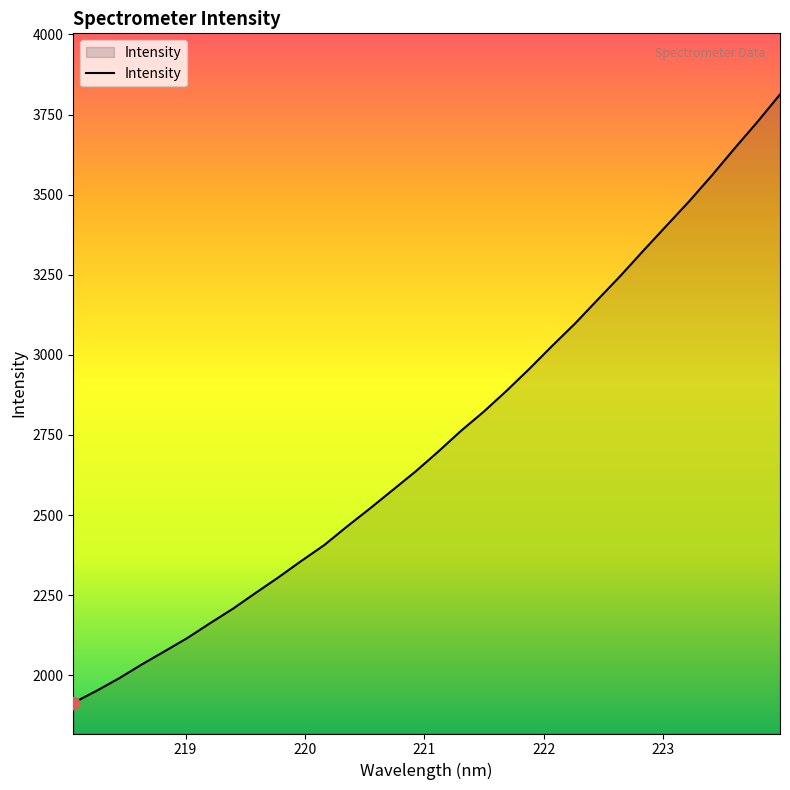

What is the difference between the maximum and minimum values?

1899.0